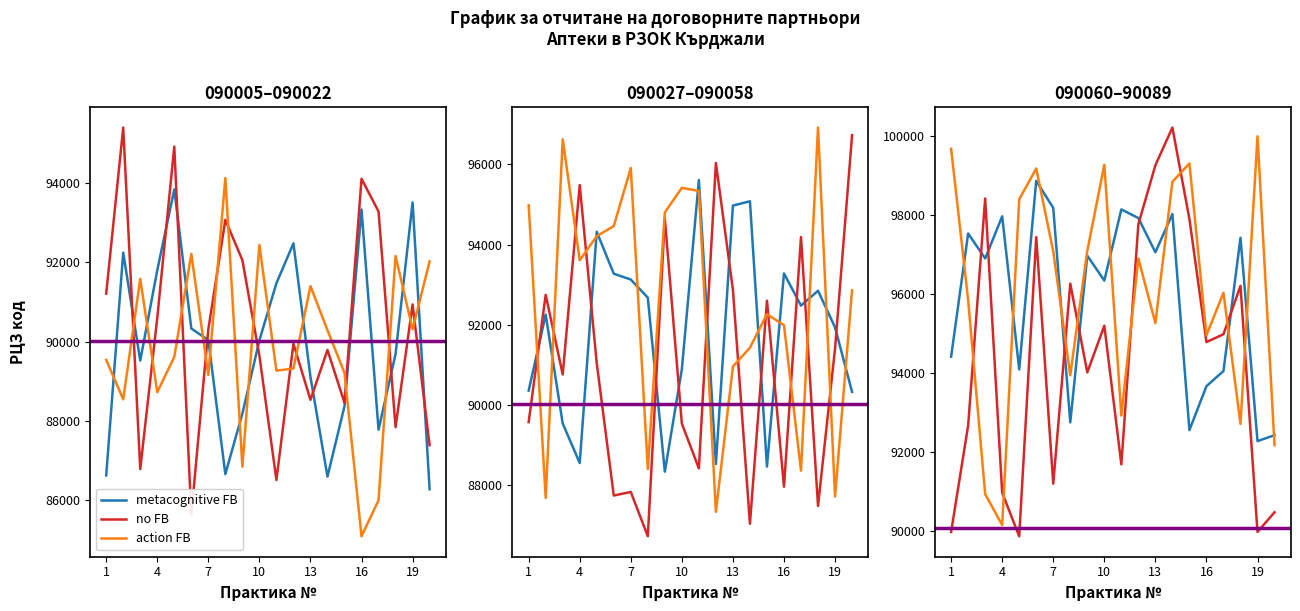

Rank the series by their maximum value, from lowest to highest.

metacognitive FB, action FB, no FB